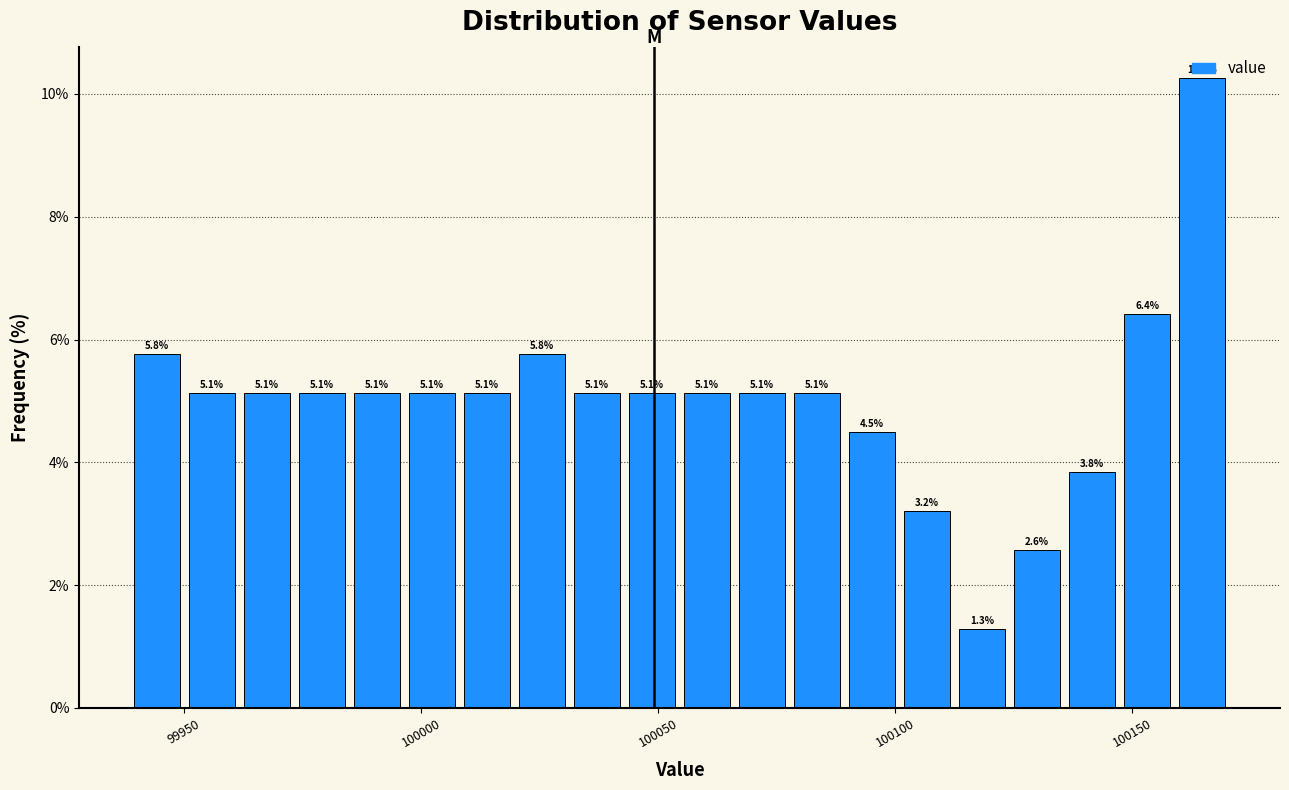

Read against the x-axis, roughly where is the centre of the tallest bar?

100165